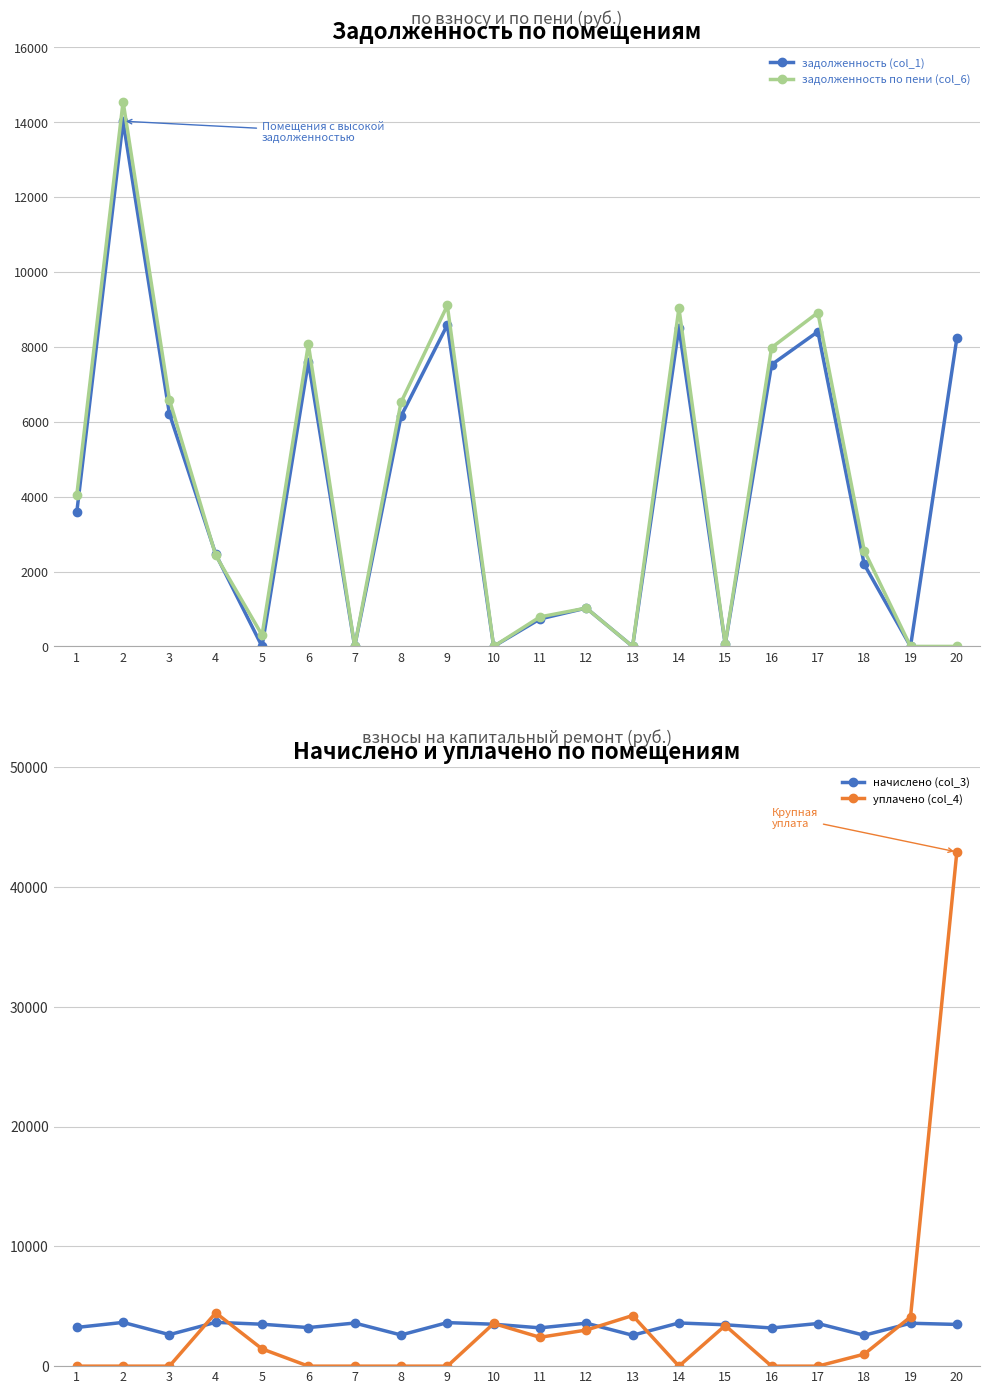

Where is задолженность (col_1) nearest to the value 7013?

16